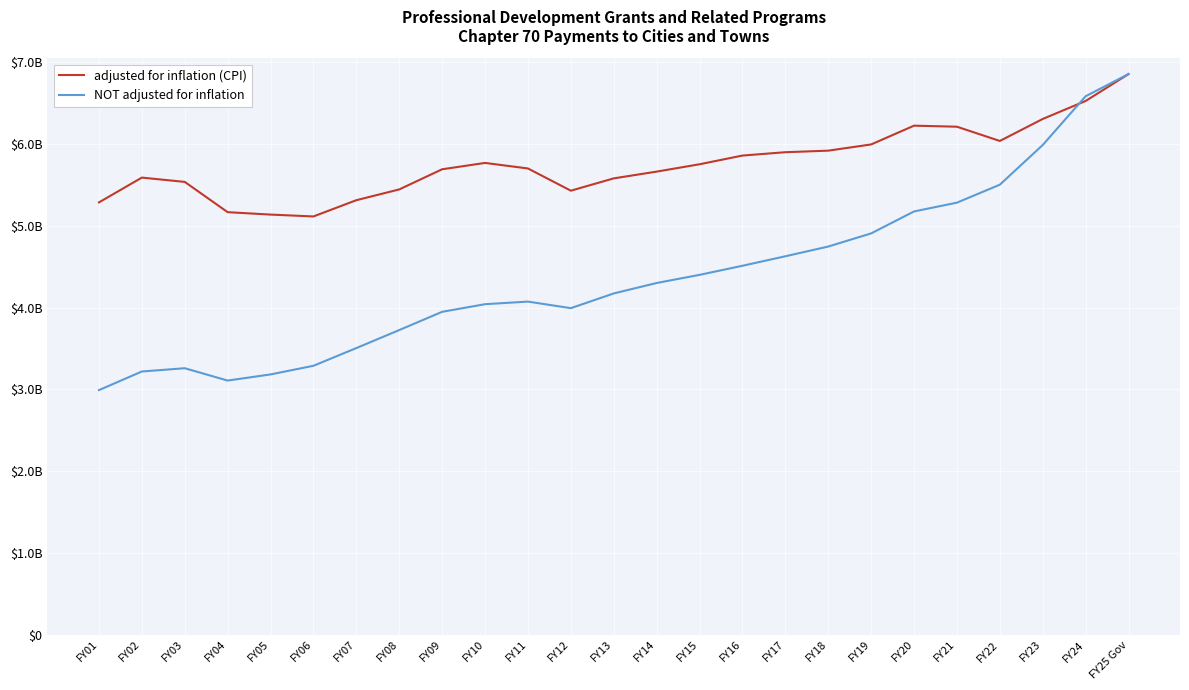

Which series changed the most between FY04 and FY10?

NOT adjusted for inflation